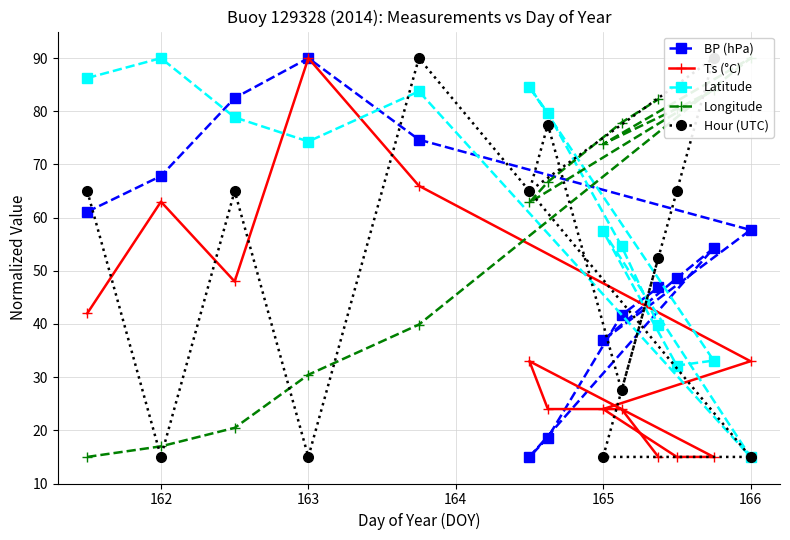

Is it true that BP (hPa) equals 161.3 at 163?

False